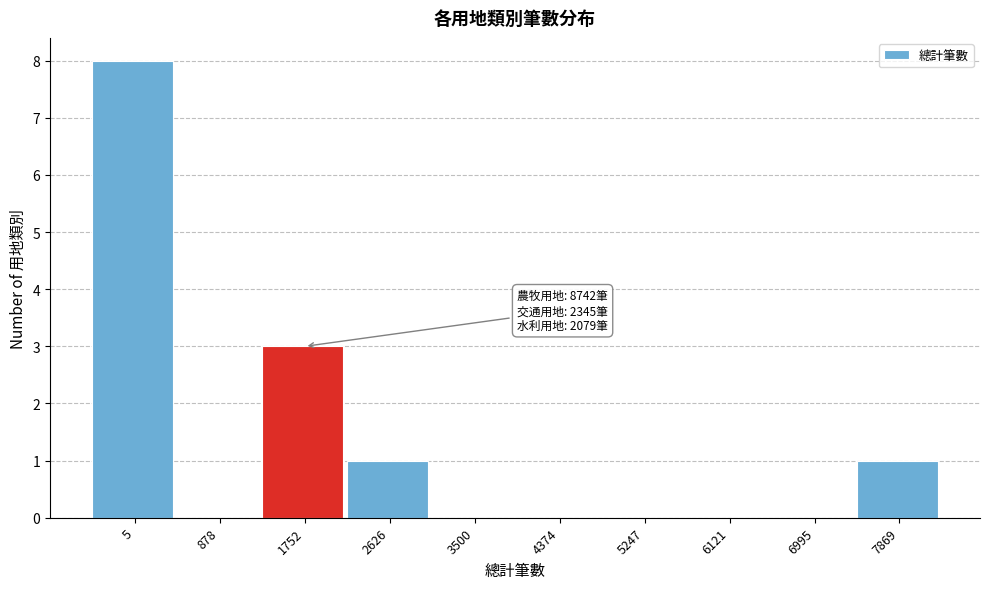

Reading right to left, list all the values displayed in this chart.

7869=1	6995=0	6121=0	5247=0	4374=0	3500=0	2626=1	1752=3	878=0	5=8